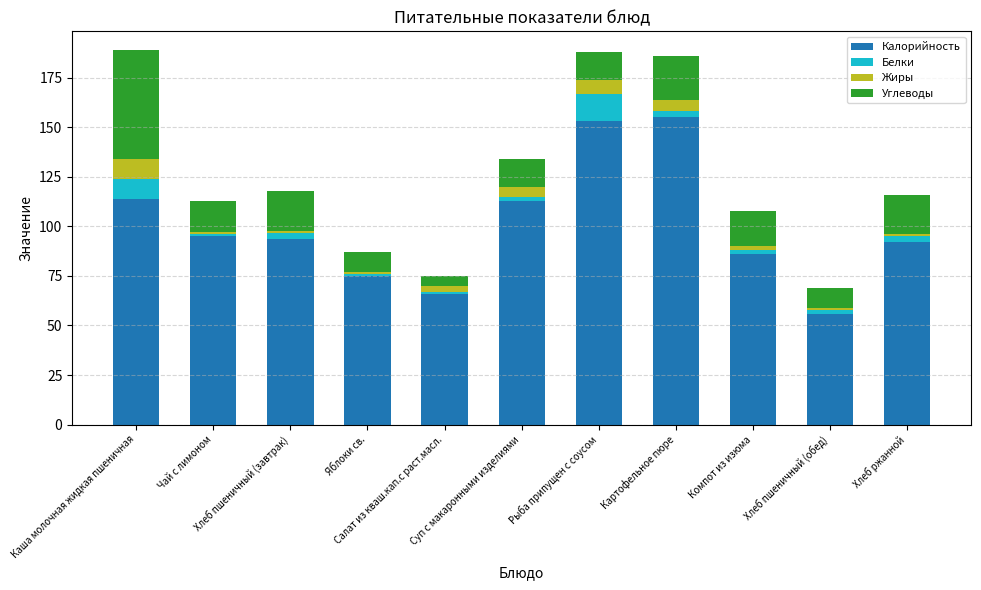

At which label does Калорийность first exceed 93?

Каша молочная жидкая пшеничная